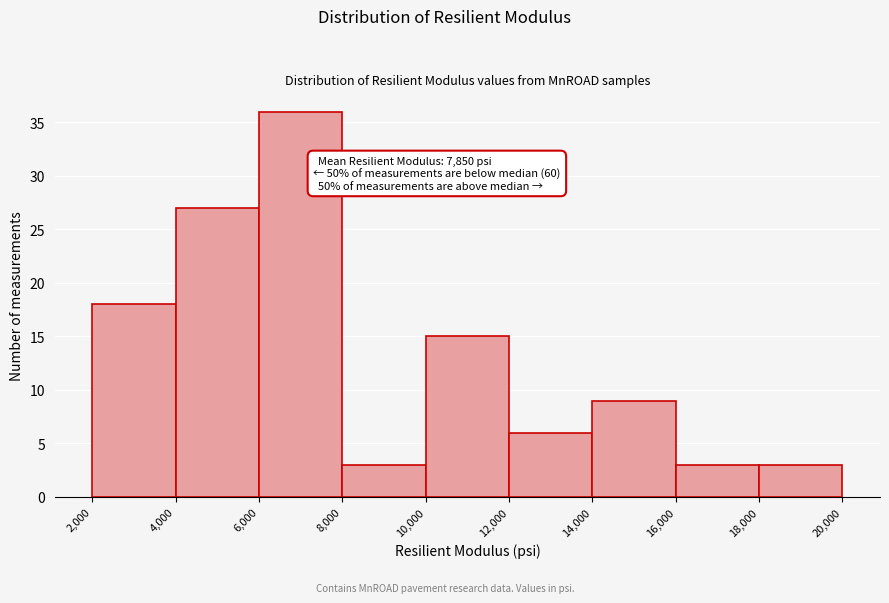

Over which range of the x-axis is the bar tallest?

6,000 to 8,000